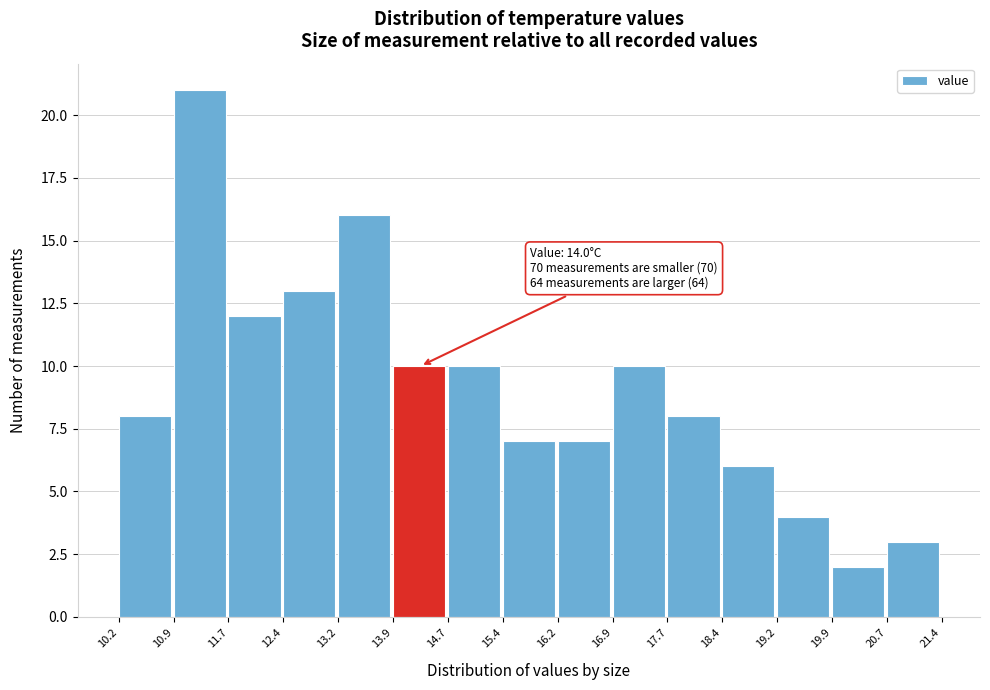

Which range on the x-axis has the tallest bar?

10.9 to 11.7